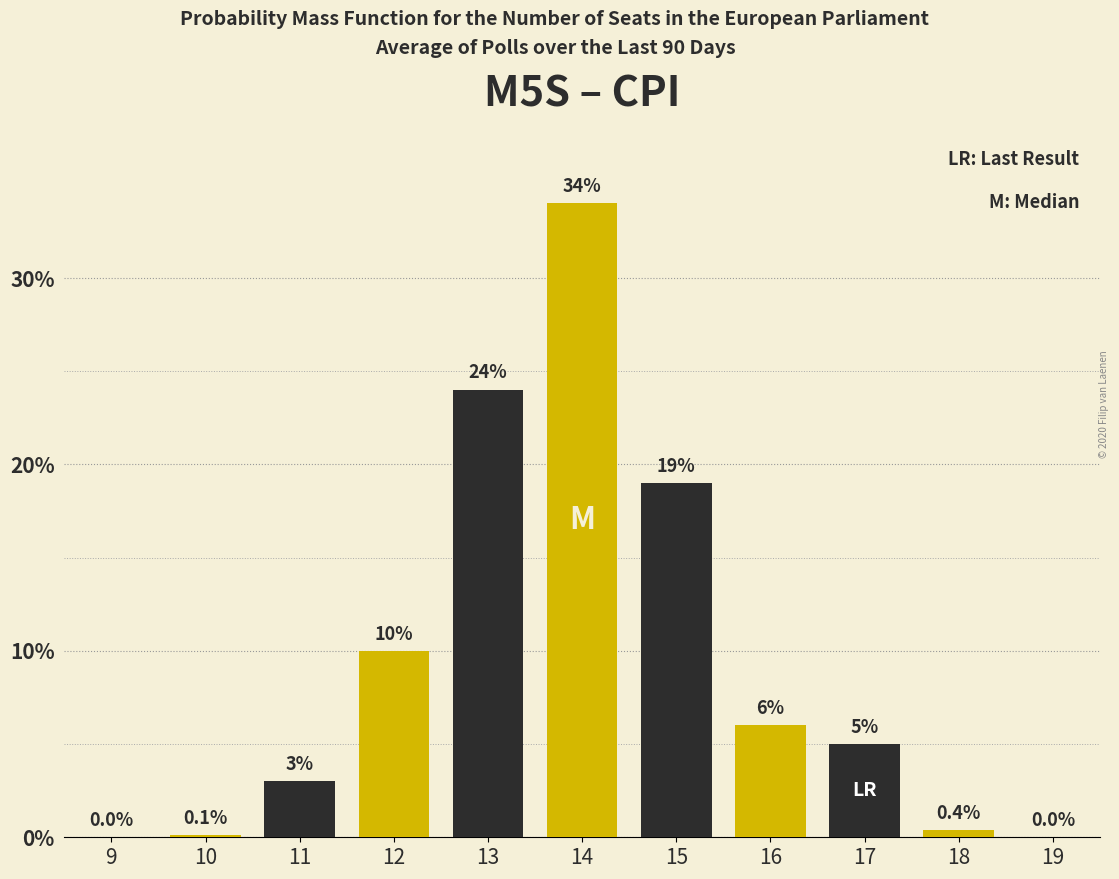

Reading right to left, extract all data points from this chart.

19=0.0	18=0.4	17=5.0	16=6.0	15=19.0	14=34.0	13=24.0	12=10.0	11=3.0	10=0.1	9=0.0